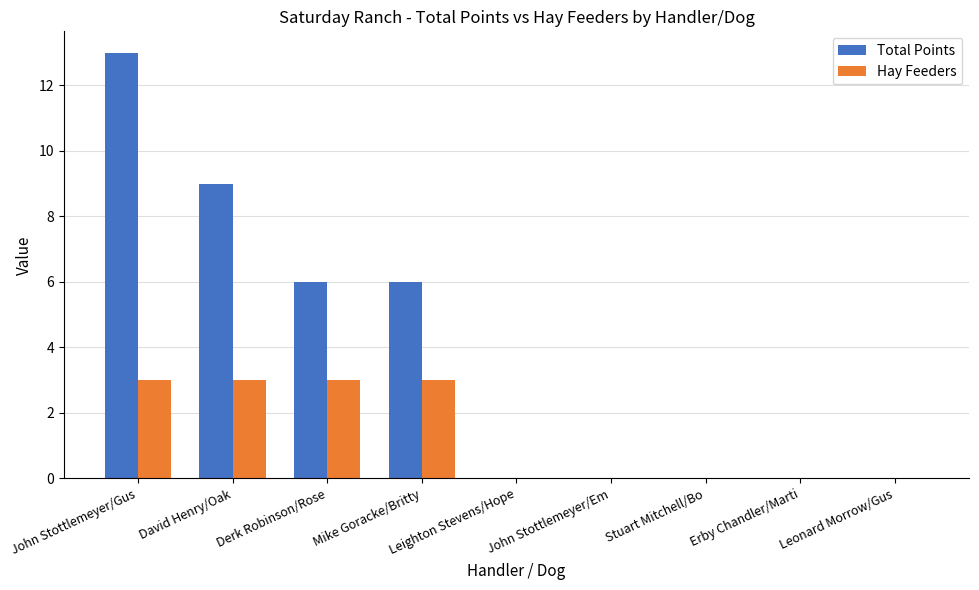

Reading left to right, extract all data points from this chart.

Total Points: 13	9	6	6	0	0	0	0	0
Hay Feeders: 3	3	3	3	0	0	0	0	0